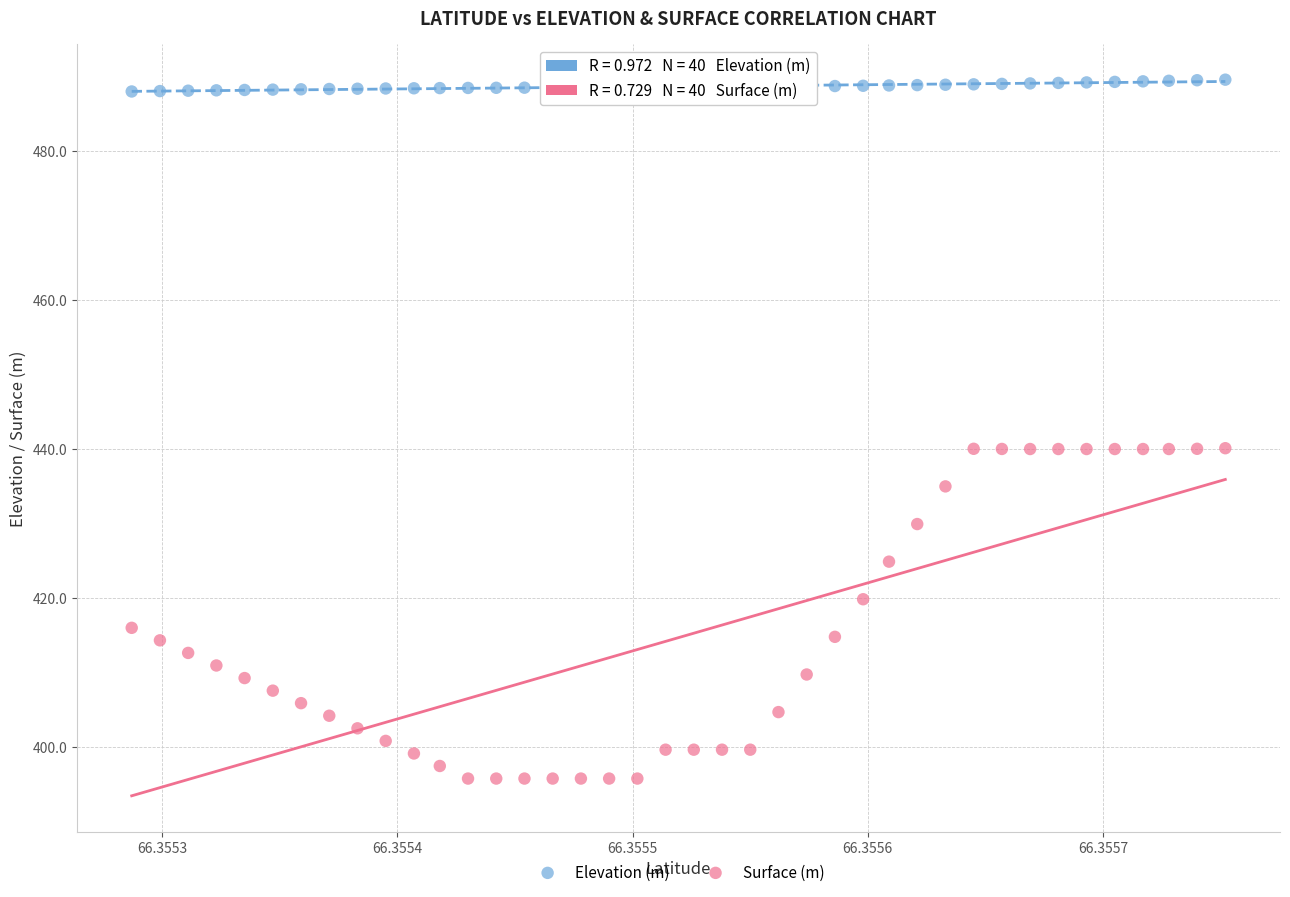

Which series has the largest Y range (max minus min)?

Surface (m)